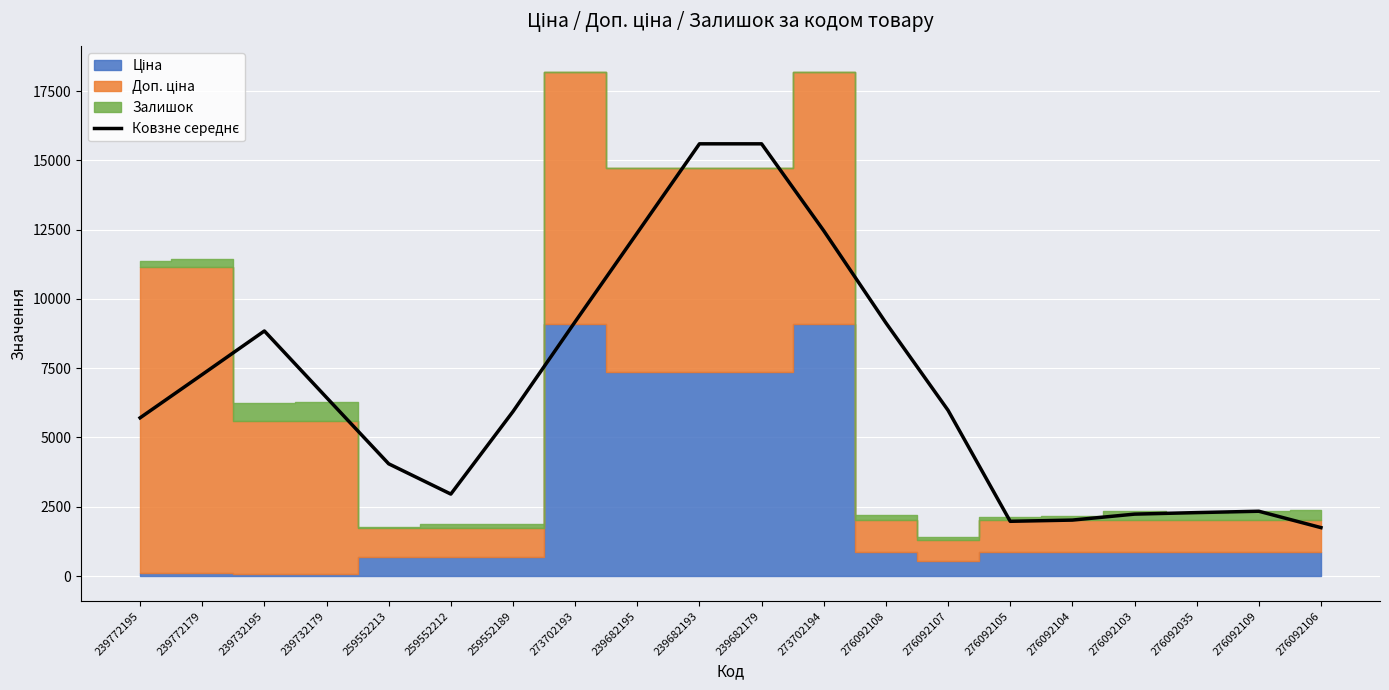

What is the difference between the values at 276092107 and 239772195?

271.4